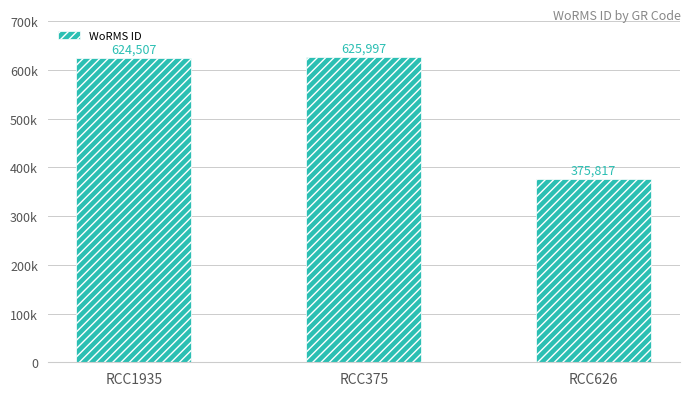

Does the chart contain stacked bars?

No